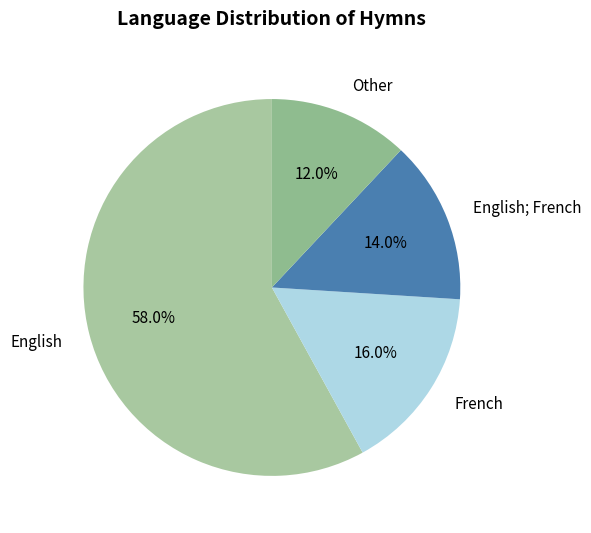

Rank the categories by value from lowest to highest.

Other, English; French, French, English